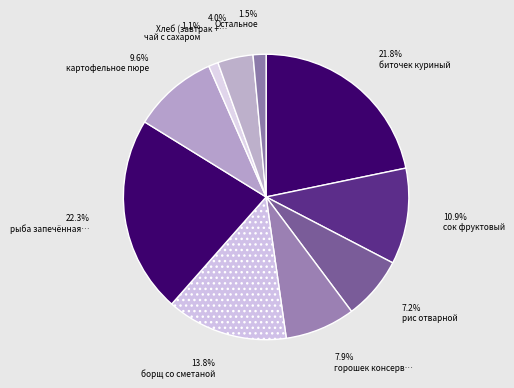

Count the number of slices in the pie.

10